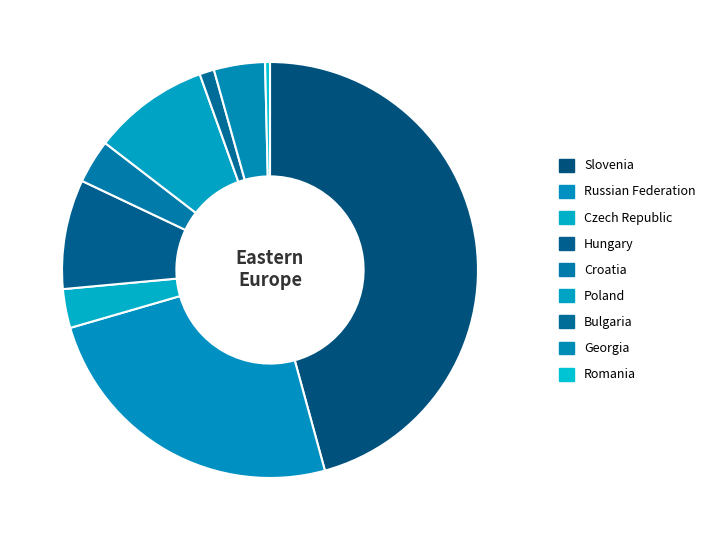

How much of the chart is everything except Slovenia?

54.3%